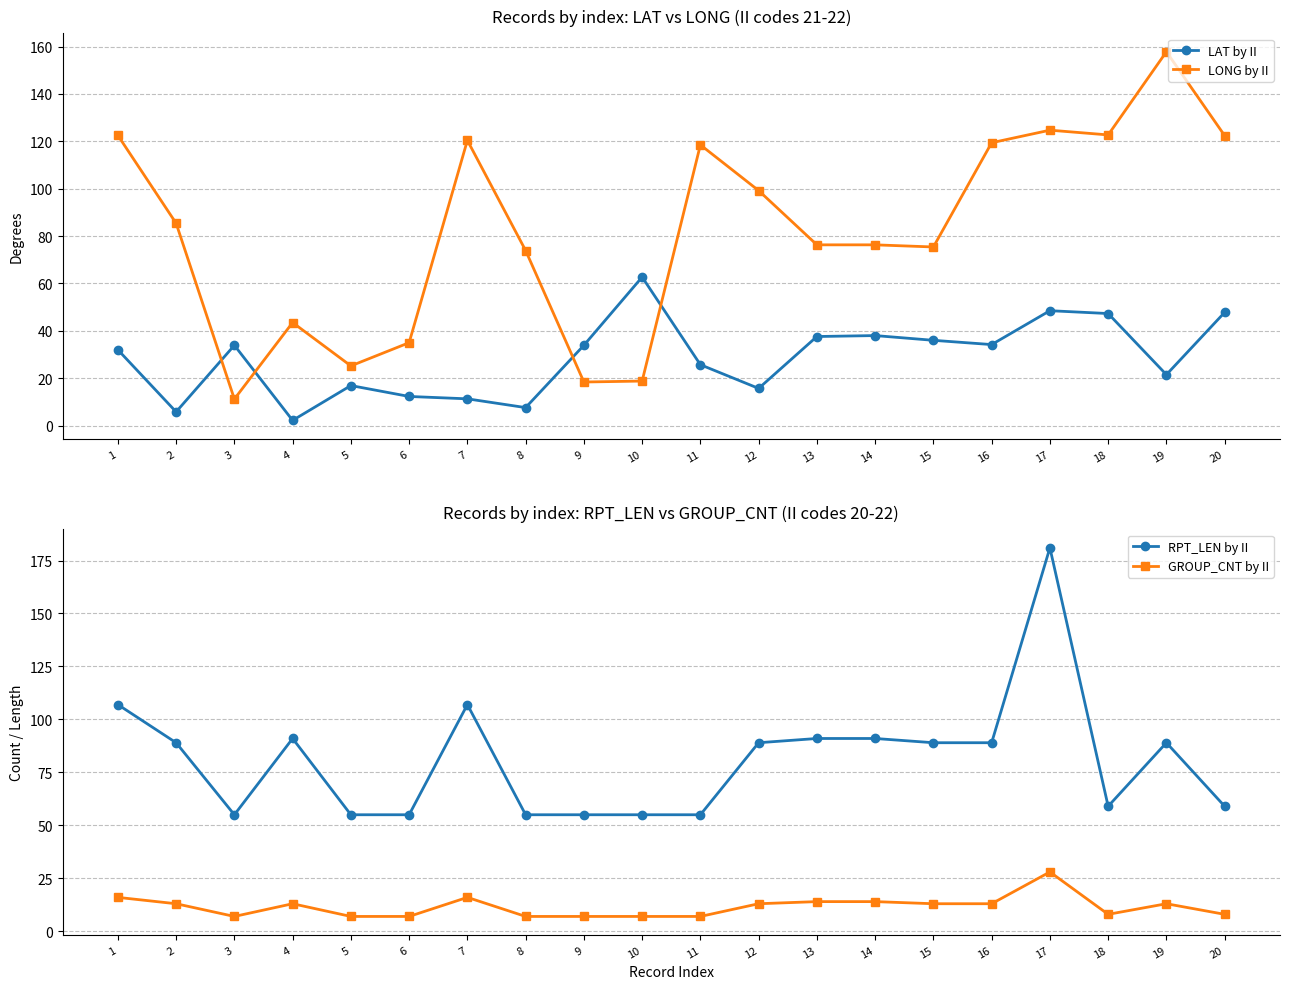

What is the spread (max minus min) of values at 5?

48.0